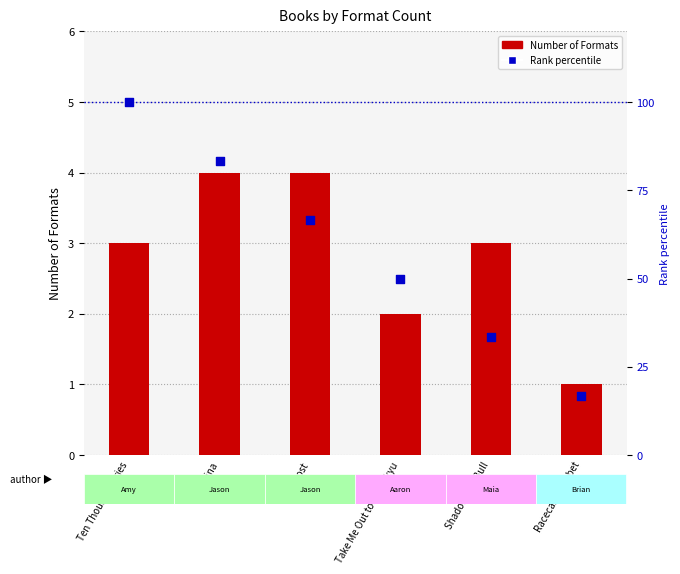

What are all the series names shown in the legend?

Number of Formats, Rank percentile